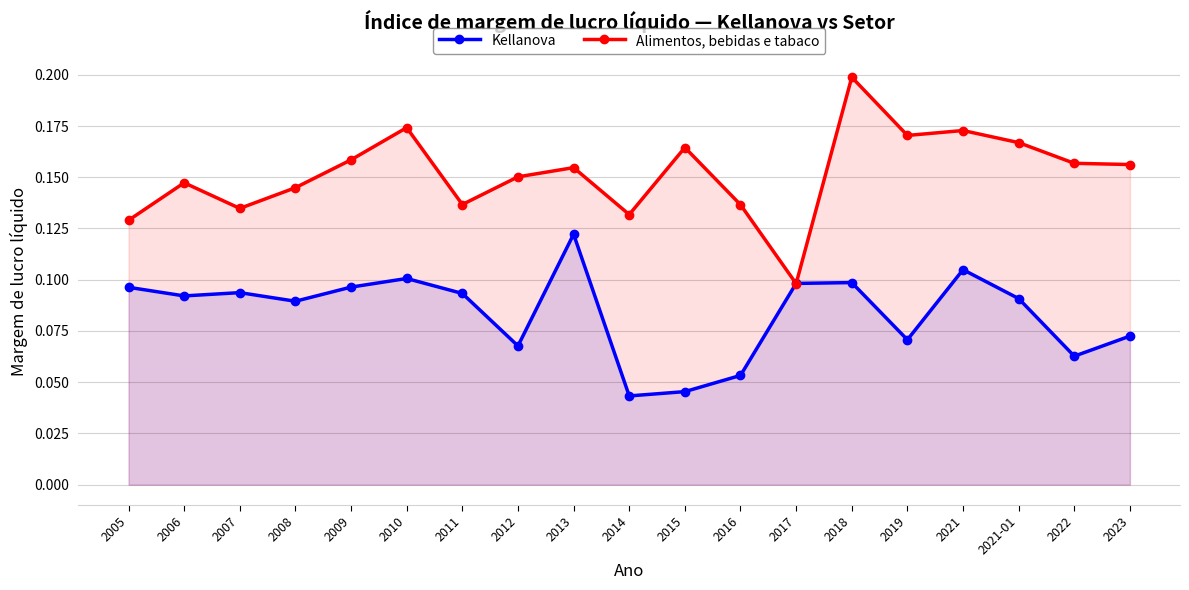

Rank the series by their average value, from highest to lowest.

Alimentos, bebidas e tabaco, Kellanova